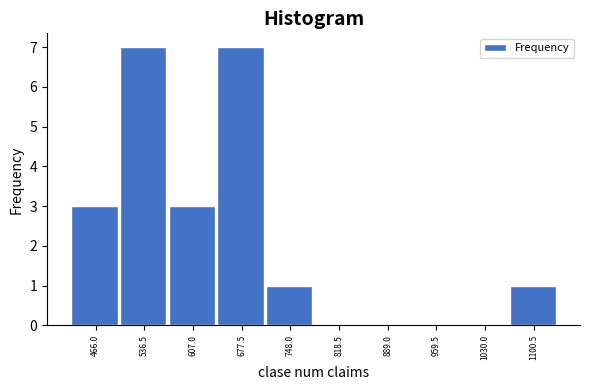

Reading left to right, extract all data points from this chart.

466.0=3	536.5=7	607.0=3	677.5=7	748.0=1	818.5=0	889.0=0	959.5=0	1030.0=0	1100.5=1